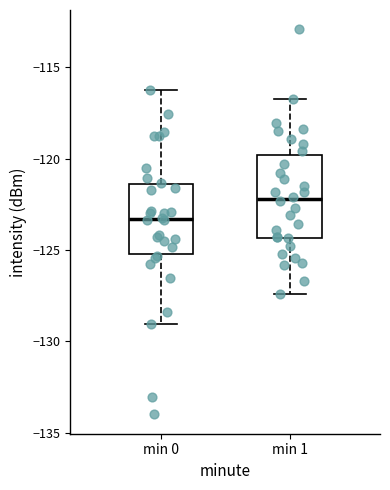

Where is the upper edge of the box for min 1 on the y-axis? The values are not printed on the chart, so give them approximately, as read against the axis.

-120.0